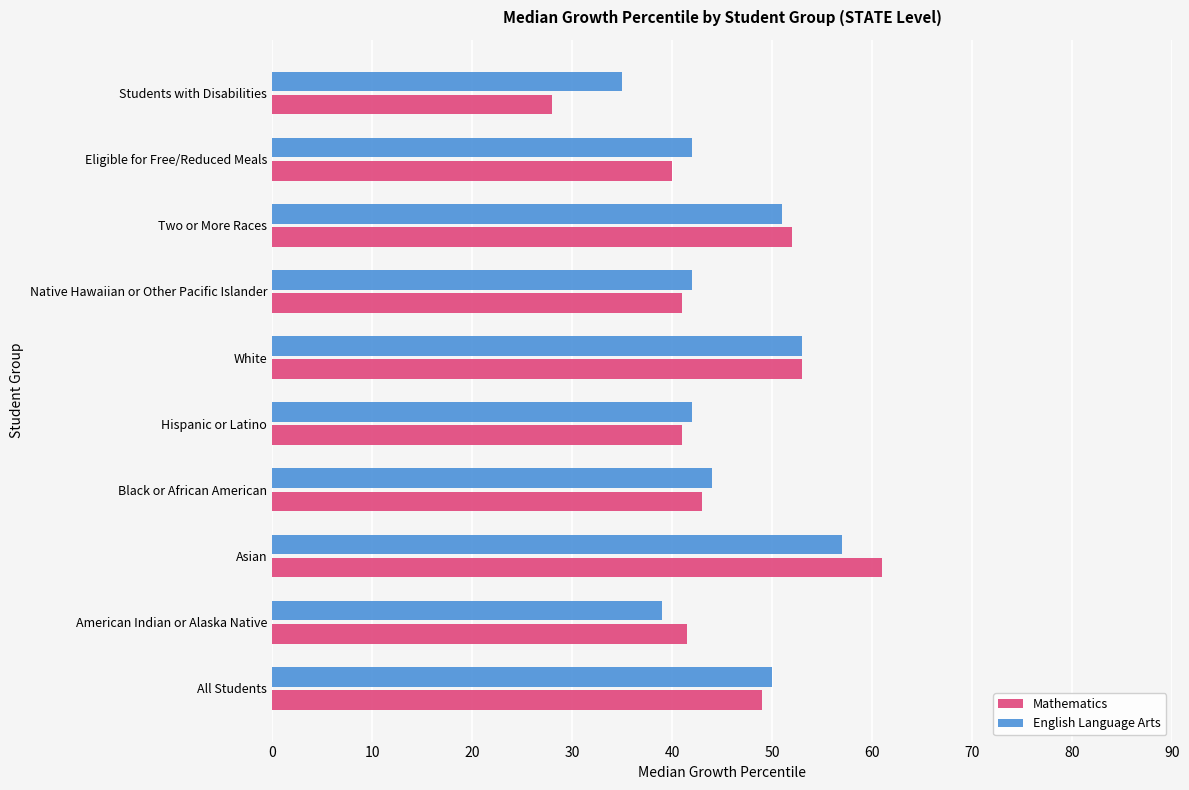

List the series in order of their peak value, lowest first.

English Language Arts, Mathematics